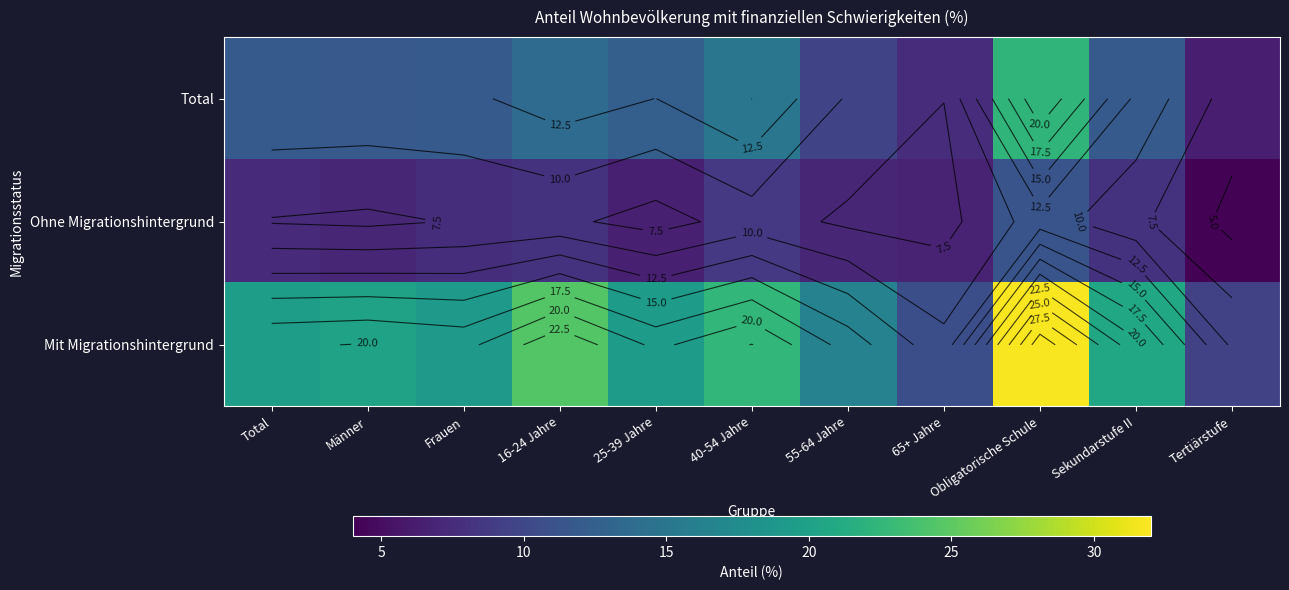

What is the difference between the highest and lowest values at Tertiärstufe?

5.3